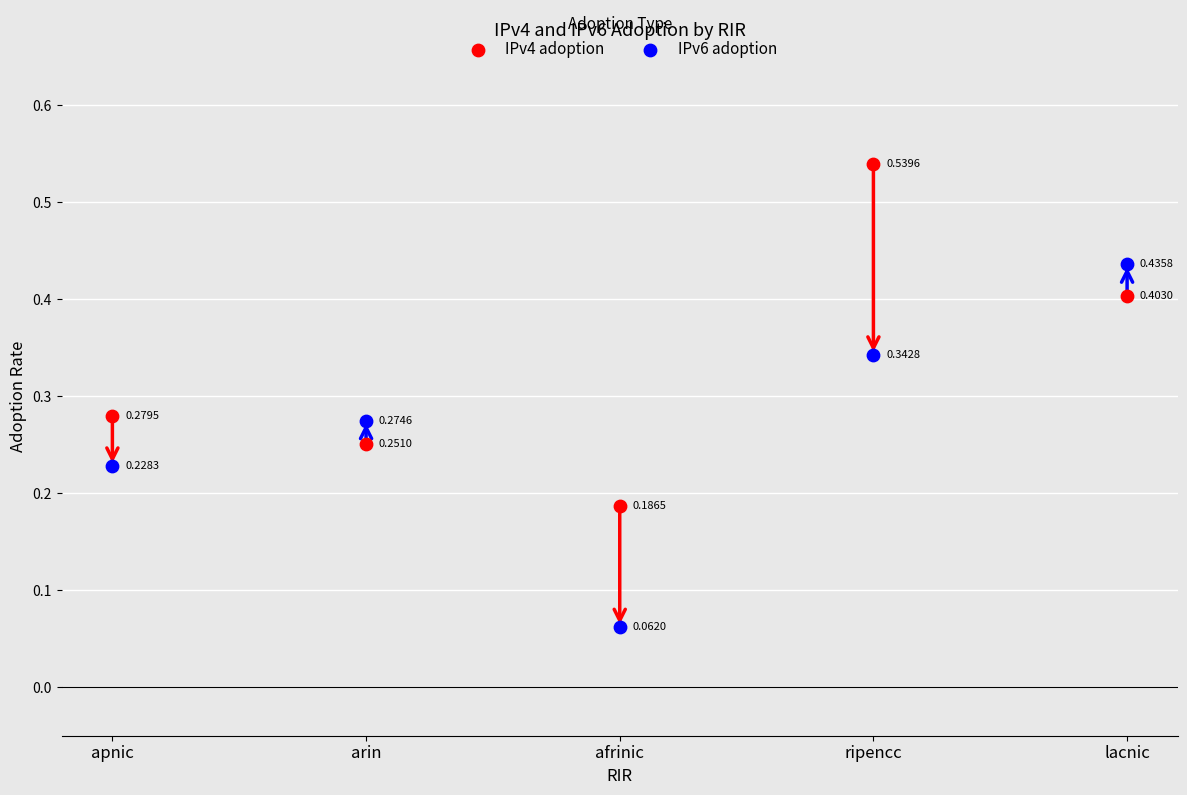

What are all the series names shown in the legend?

IPv4 adoption, IPv6 adoption